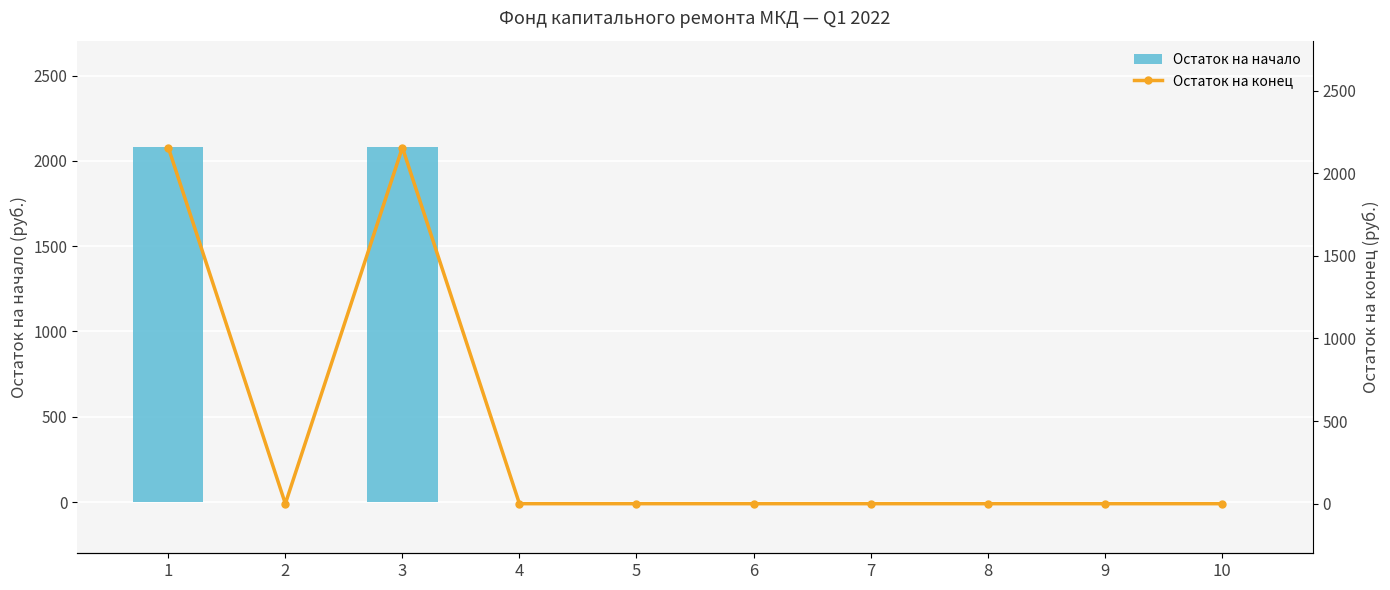

Which label corresponds to the largest value in the chart?

1